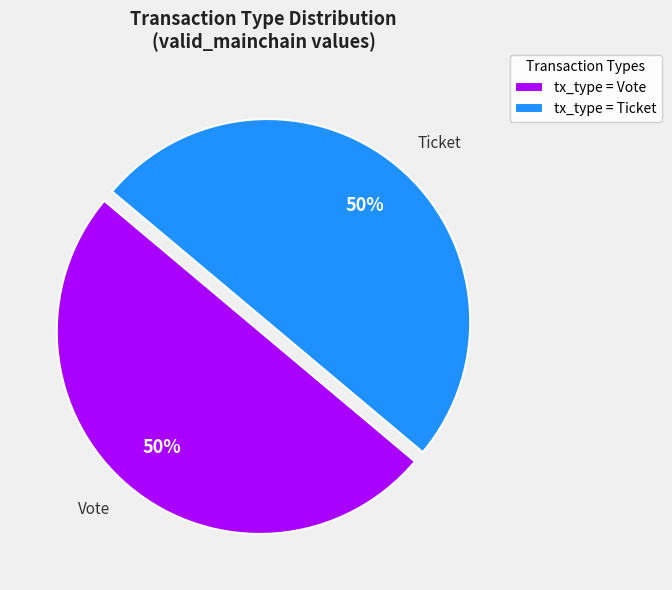

Approximately how many times larger is the value at Vote compared to Ticket?

1.0